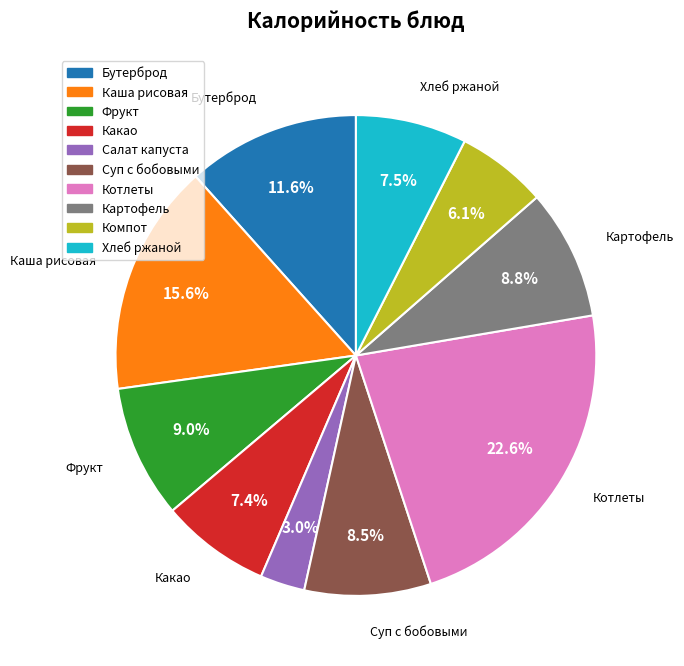

Is there a majority slice in this chart?

No